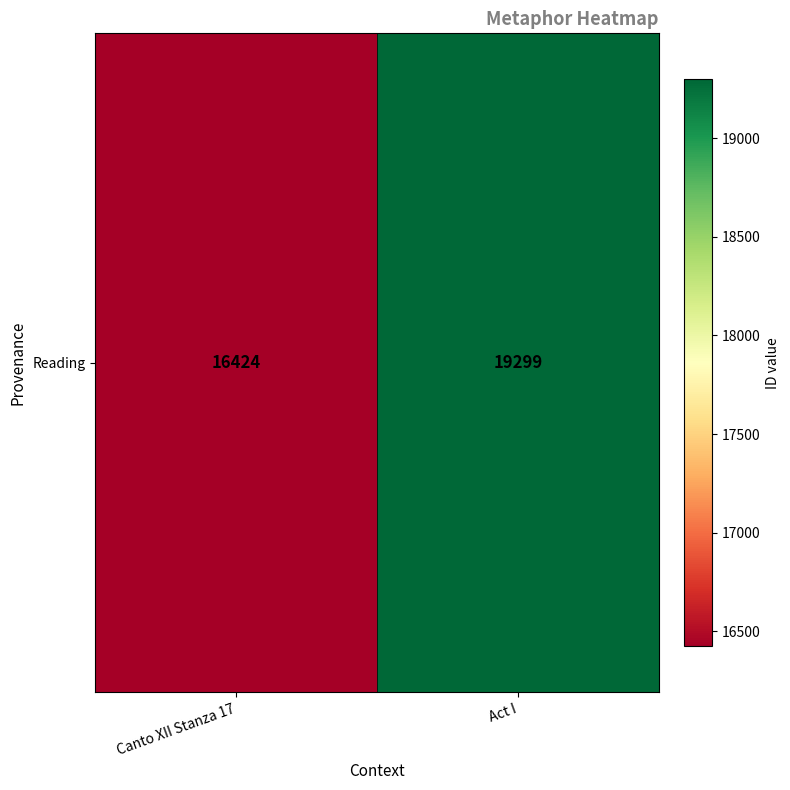

How many values are between 16424 and 19299?

2